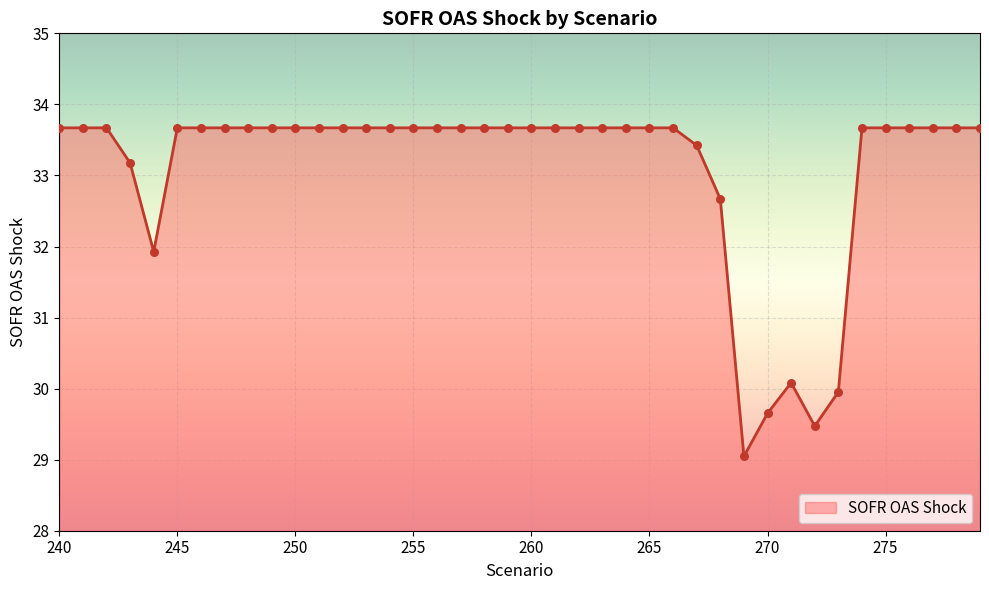

What is the minimum value shown in the chart?

29.0